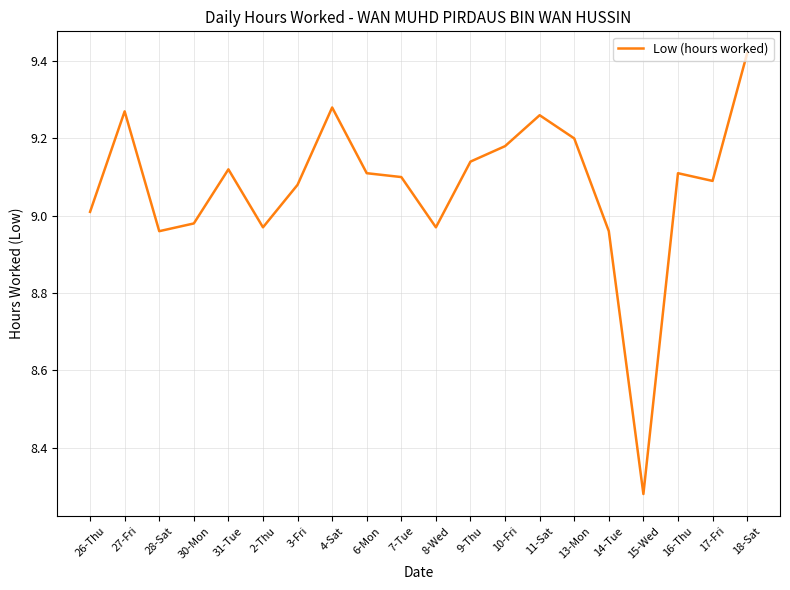

What is the difference between the maximum and minimum values?

1.1